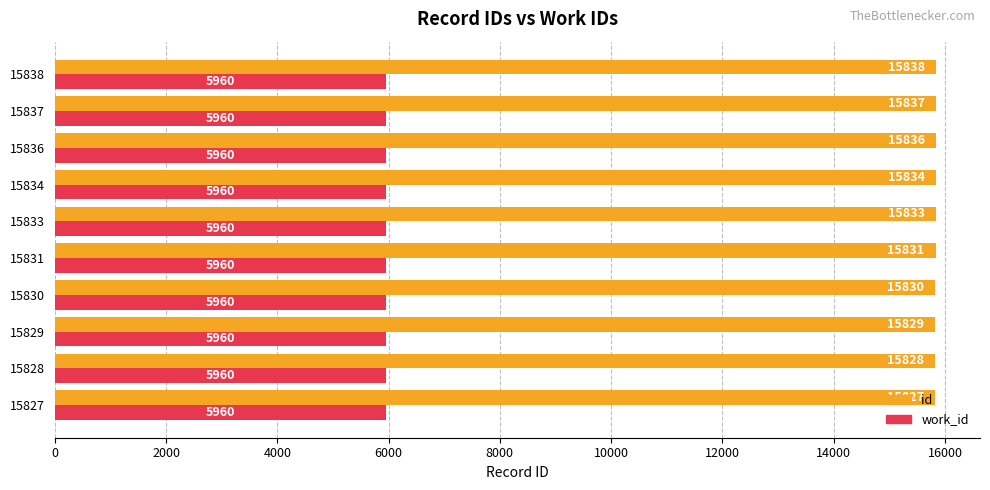

Rank the series by their maximum value, from highest to lowest.

id, work_id